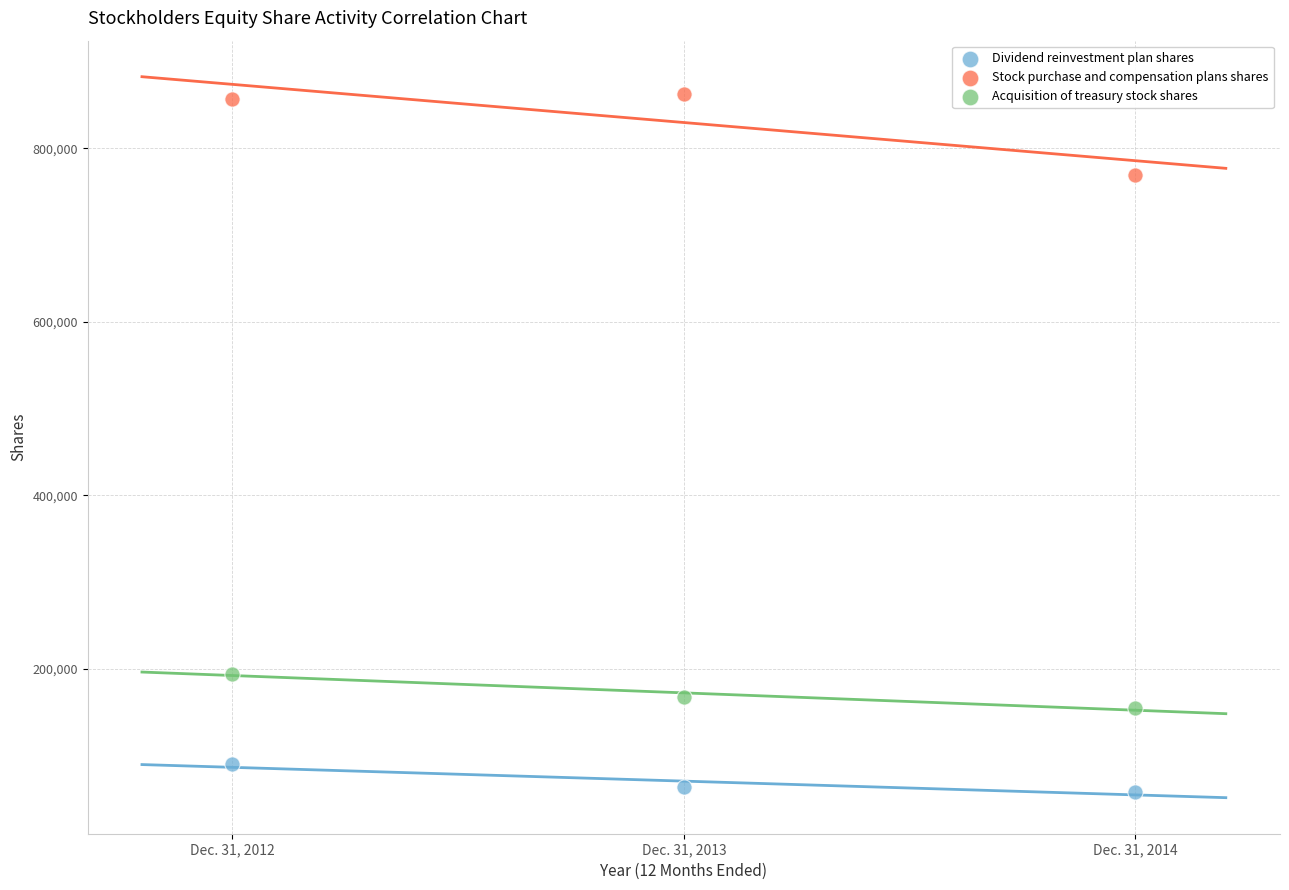

Across all series, what Y value is closest to 460485?

194575